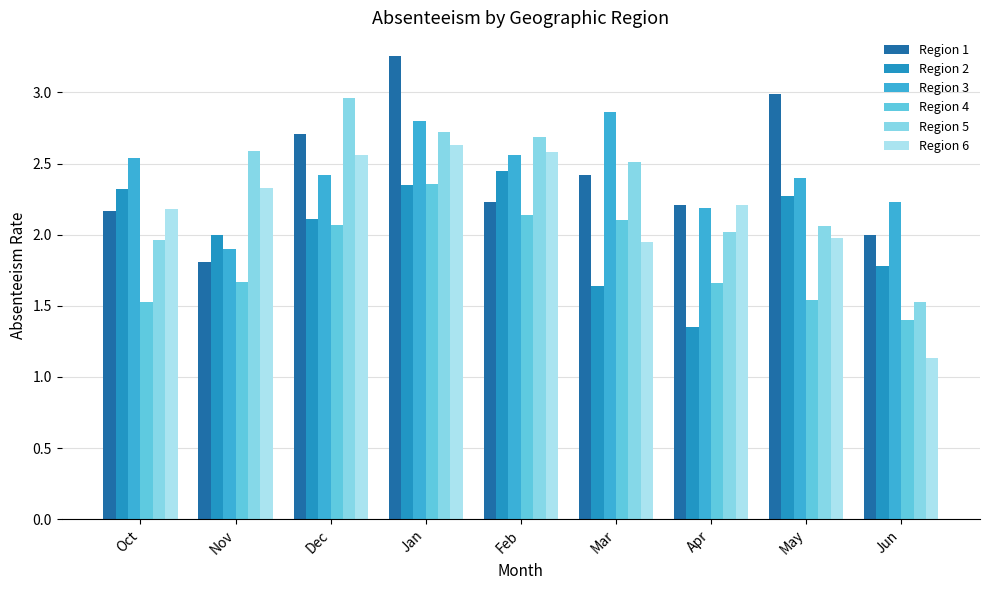

Count the number of data series in this chart.

6